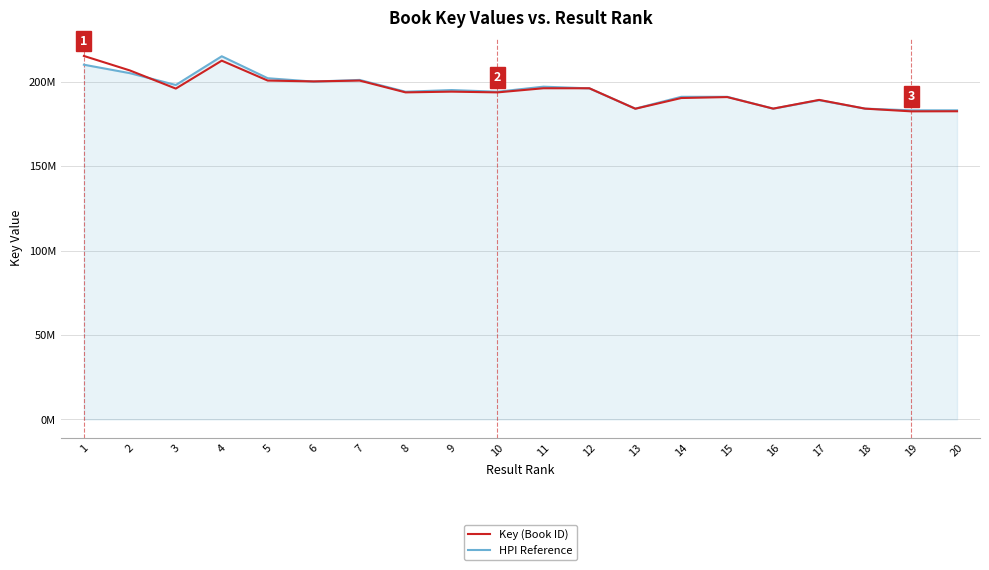

At which category does HPI Reference reach its first local valley?

3